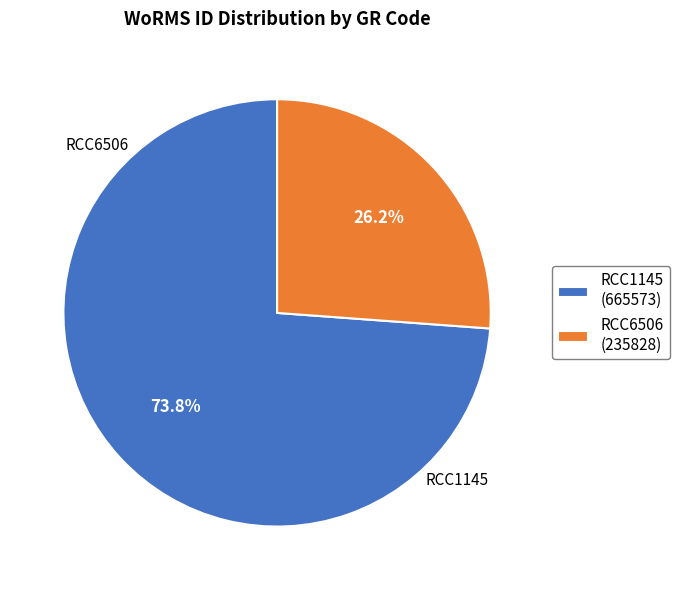

To the nearest percent, what portion does RCC6506 represent?

26%